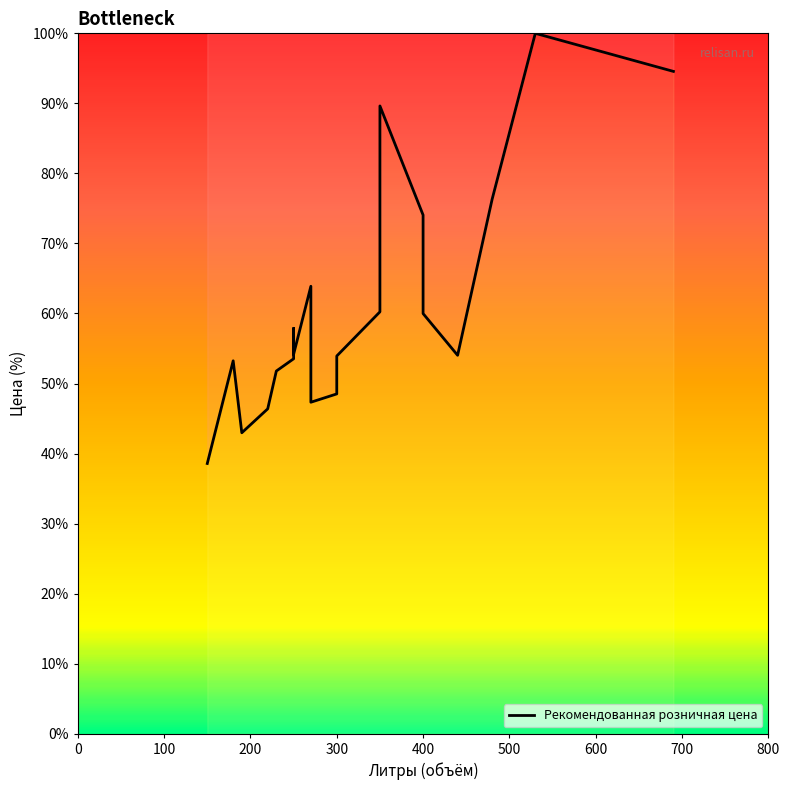

What is the value of the 5th point from the left?

51.8